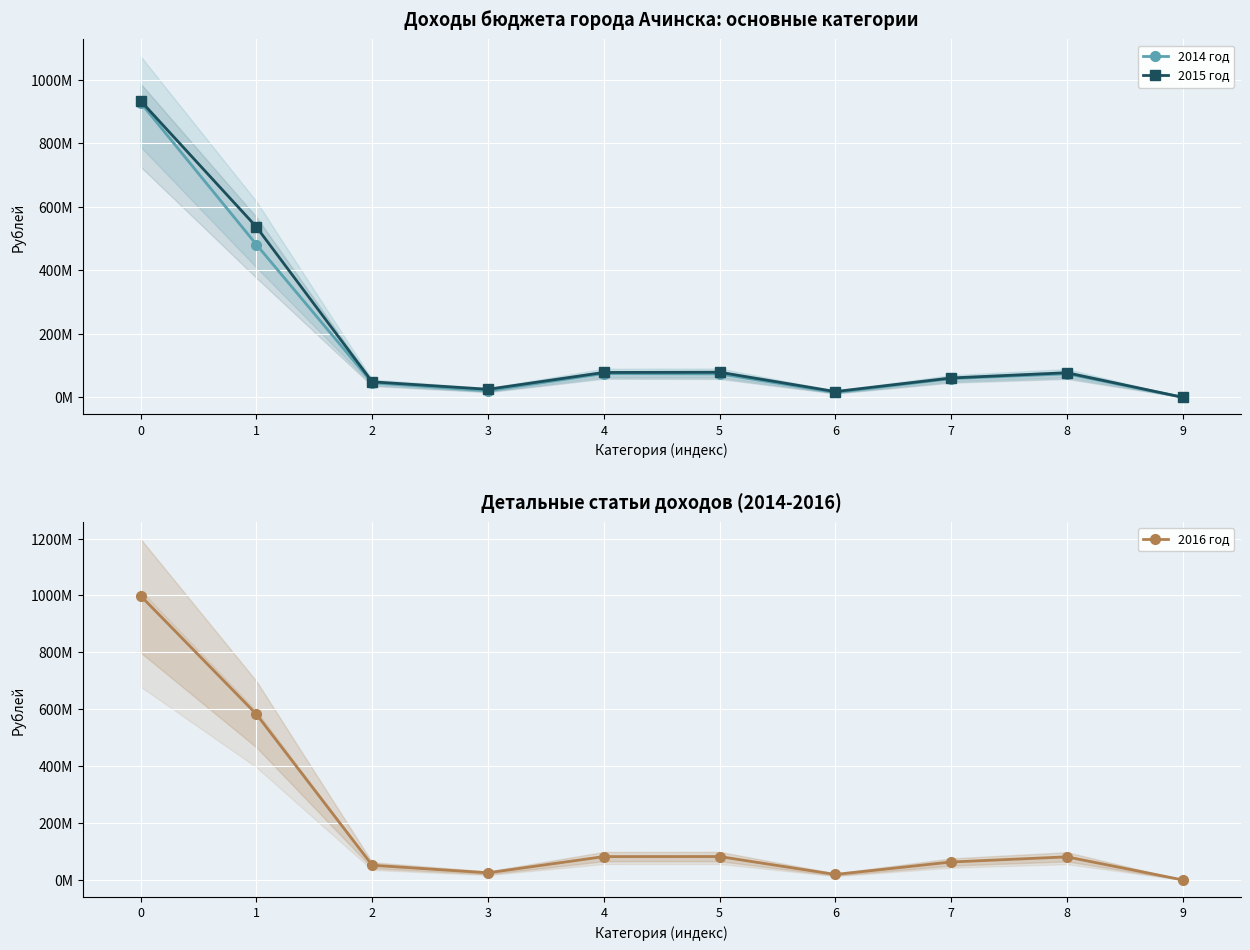

Reading left to right, what are all the values shown in this chart?

2014 год: 0=927837917.5	1=481004494.0	2=45517120.0	3=20646500.0	4=74732135.0	5=73906902.0	6=15117750.0	7=58789152.0	8=73955010.0	9=8000.0
2015 год: 0=933562000.0	1=536520065.0	2=48710645.0	3=25241900.0	4=78224802.0	5=78906441.0	6=18039220.0	7=60867221.0	8=77407680.0	9=9000.0
2016 год: 0=998603000.0	1=582427780.0	2=51690081.0	3=25035400.0	4=81985213.0	5=82213365.0	6=19176895.0	7=63036470.0	8=81126463.0	9=10000.0